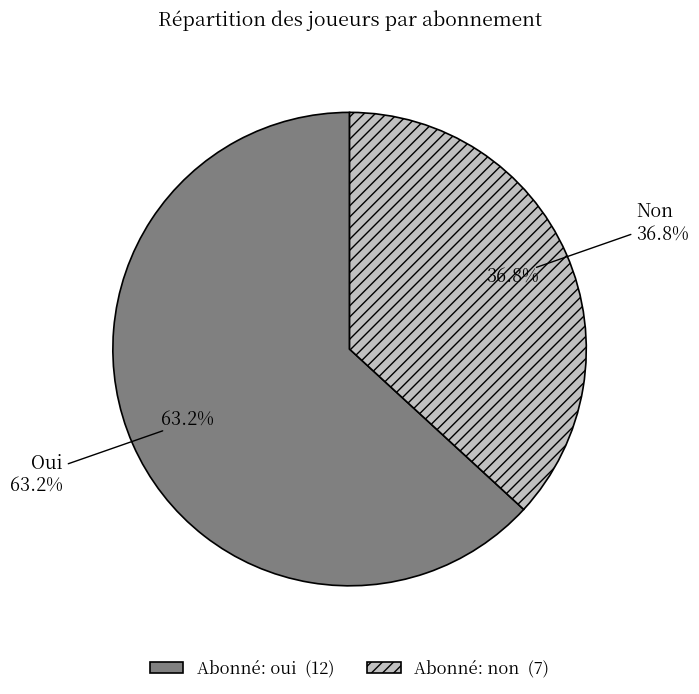

Between non and oui, which is larger?

oui